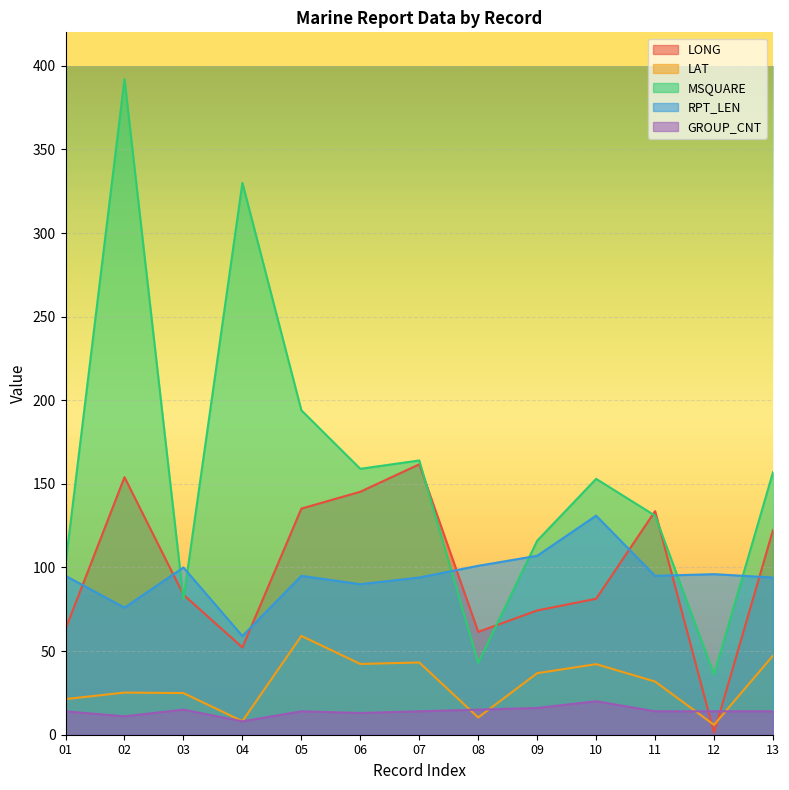

At how many categories does at least one series exceed 45?

13